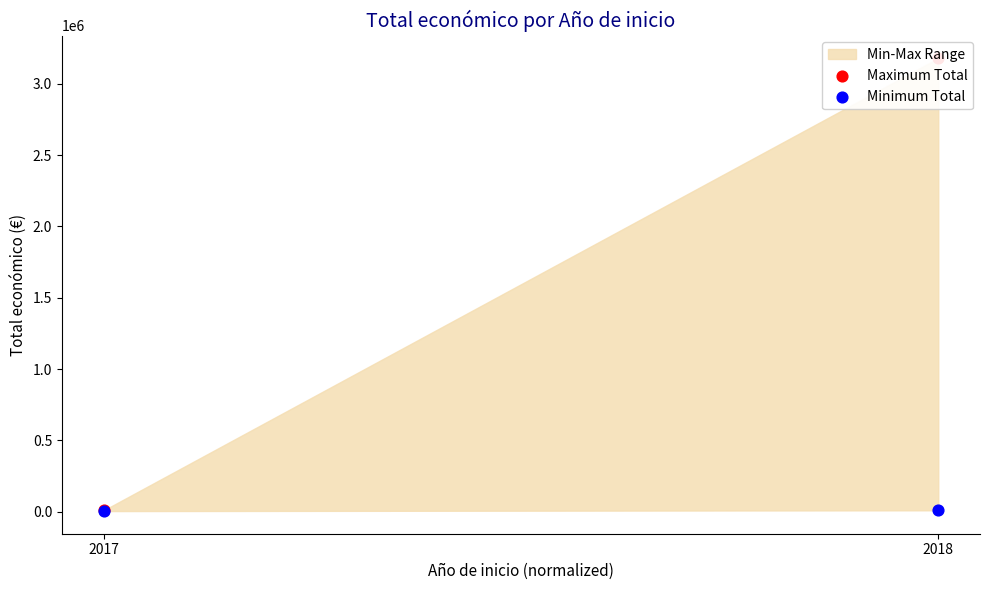

Which series reaches the maximum Y coordinate?

Maximum Total